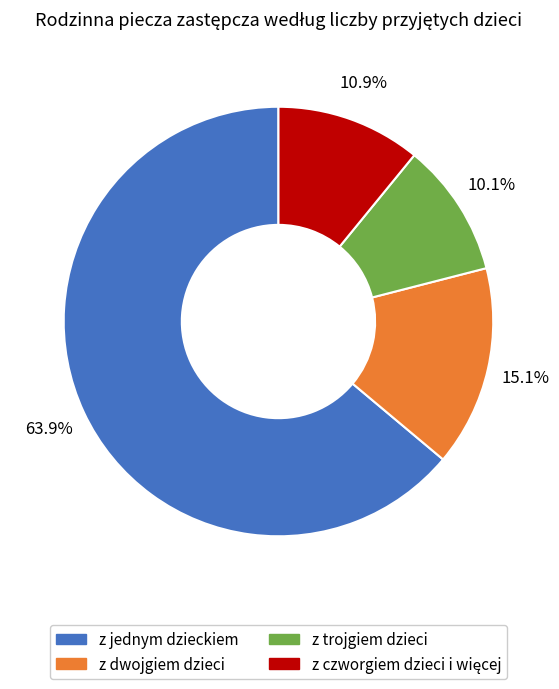

Is it true that z dwojgiem dzieci is 15% of the pie?

True